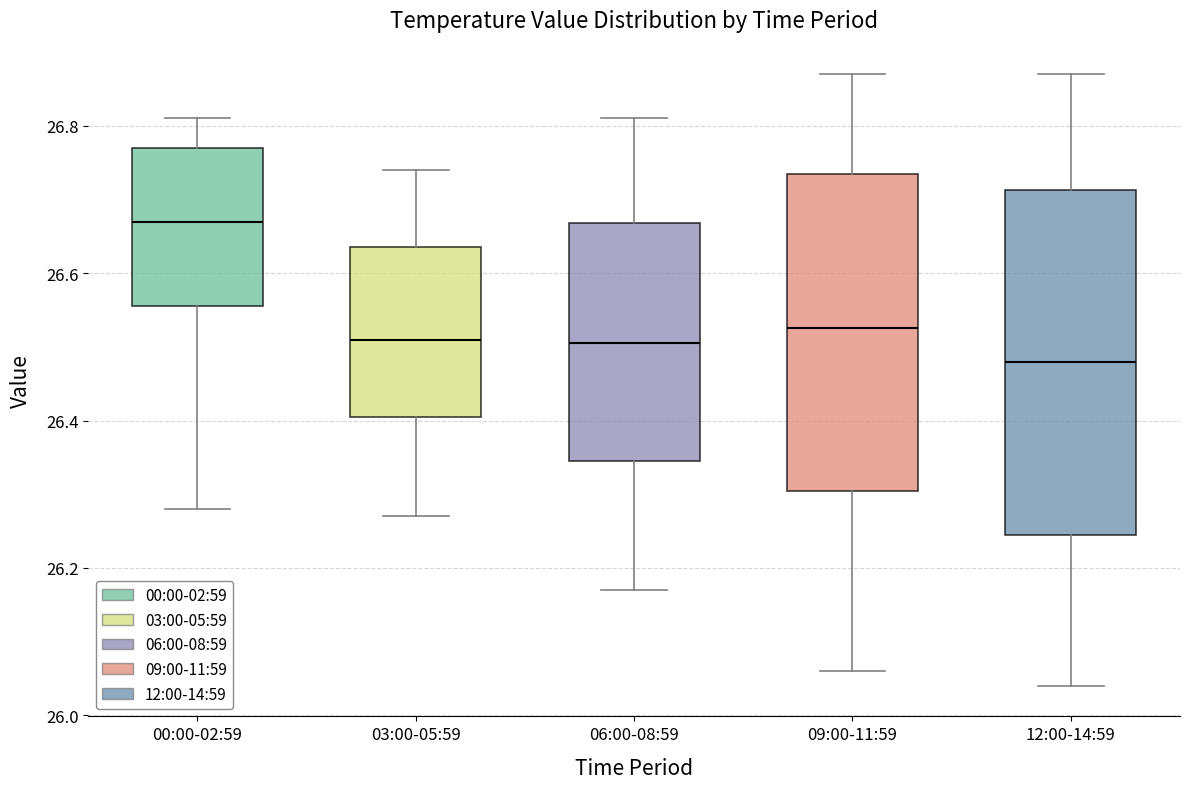

Reading left to right, transcribe this box plot: for each box, give where its median line is, the range the box spans, and where its two whiskers end, as read against the y-axis. The values are not printed on the chart, so give them approximately, as read against the axis.

00:00-02:59: median 26.68, box 26.56 to 26.78, whiskers 26.28 to 26.82
03:00-05:59: median 26.52, box 26.40 to 26.64, whiskers 26.28 to 26.74
06:00-08:59: median 26.50, box 26.34 to 26.66, whiskers 26.18 to 26.82
09:00-11:59: median 26.52, box 26.30 to 26.74, whiskers 26.06 to 26.88
12:00-14:59: median 26.48, box 26.24 to 26.72, whiskers 26.04 to 26.88